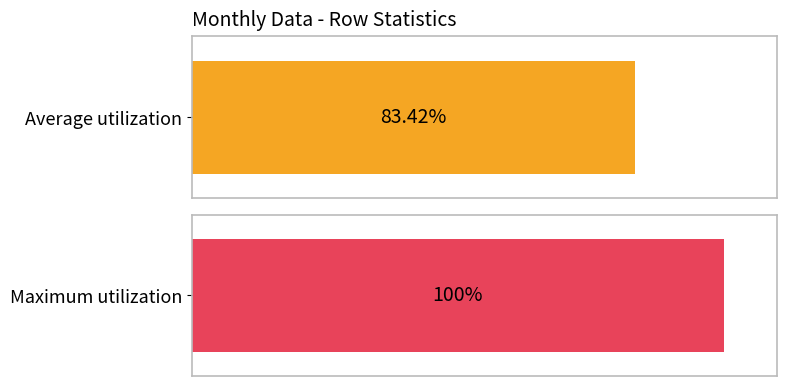

Rank the series by their average value, from highest to lowest.

Maximum utilization, Average utilization